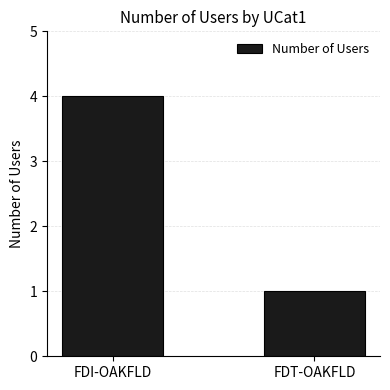

What is the label of the 2nd bar from the left?

FDT-OAKFLD